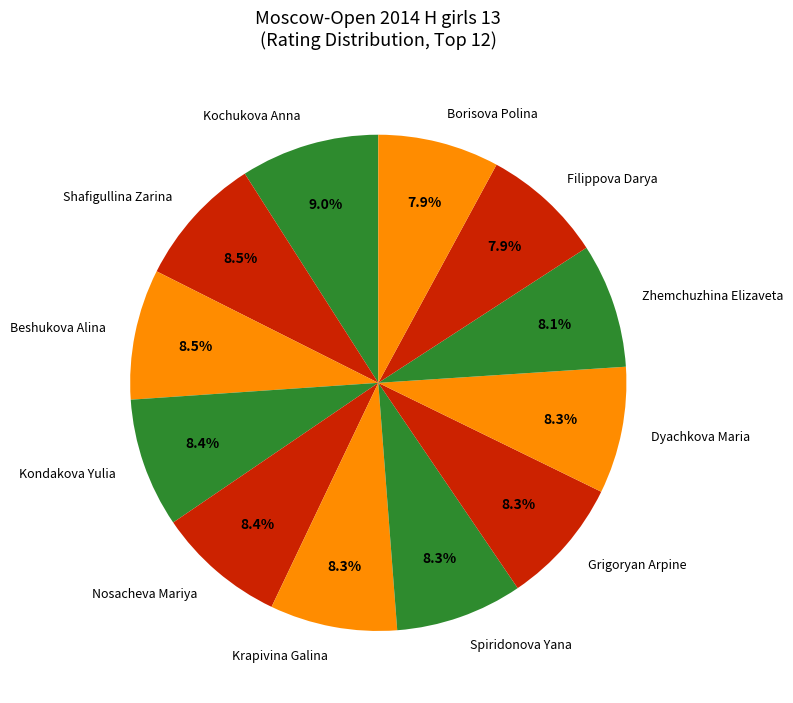

Is Shafigullina Zarina the majority of the pie?

No